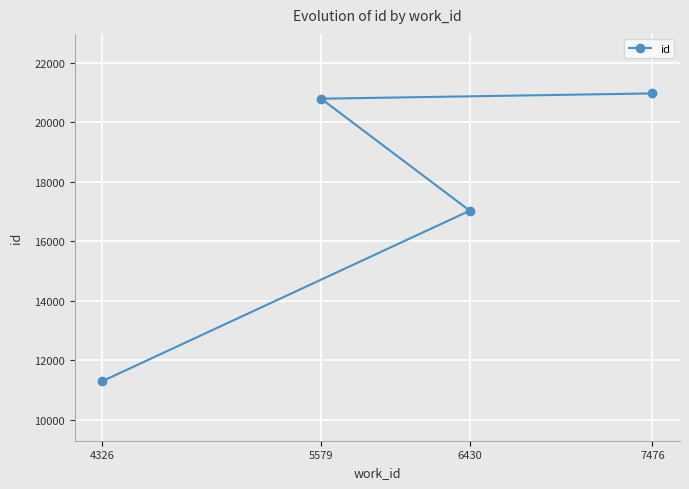

What is the change in value from 4326 to 7476?

+9671